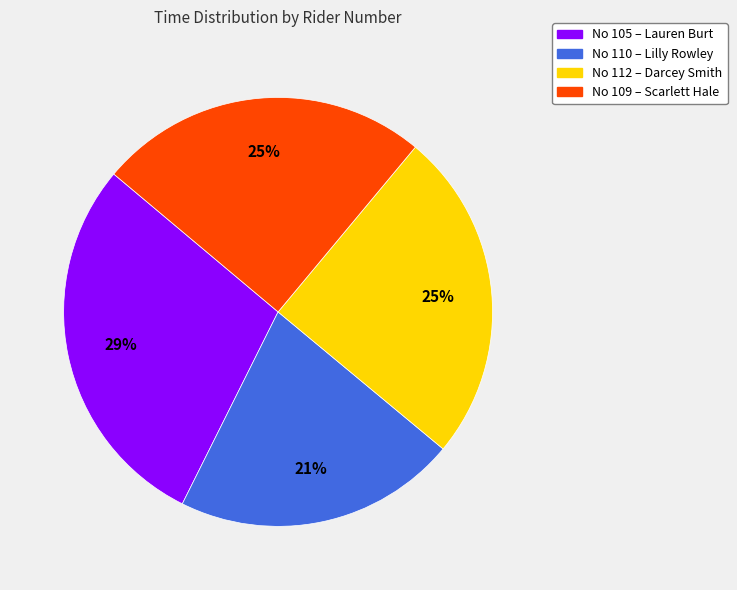

Do No 109 – Scarlett Hale and No 105 – Lauren Burt together represent more than half of the pie?

Yes